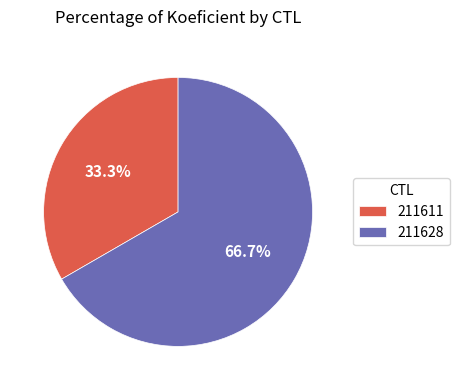

Which slice represents more than half of the pie?

211628